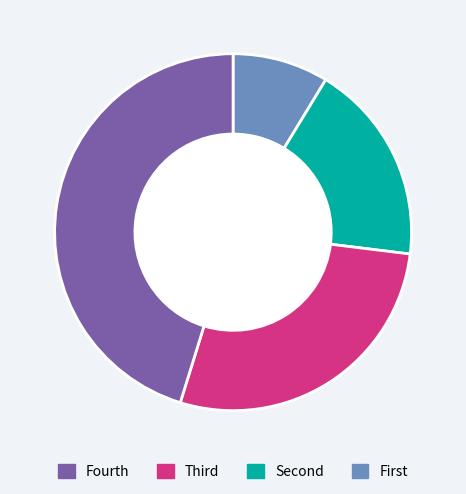

Is there a majority slice in this chart?

No